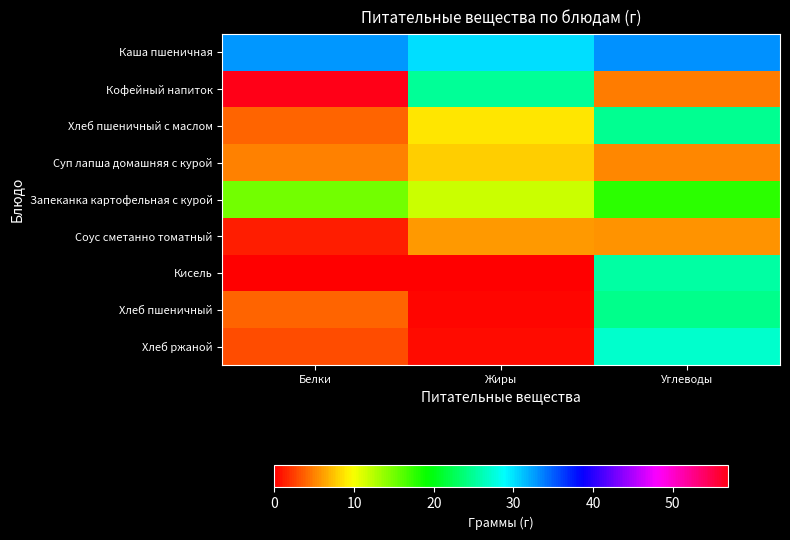

At Жиры, list the series in order from smallest to largest.

Кисель, Хлеб пшеничный, Хлеб ржаной, Соус сметанно томатный, Суп лапша домашняя с курой, Хлеб пшеничный с маслом, Запеканка картофельная с курой, Кофейный напиток, Каша пшеничная